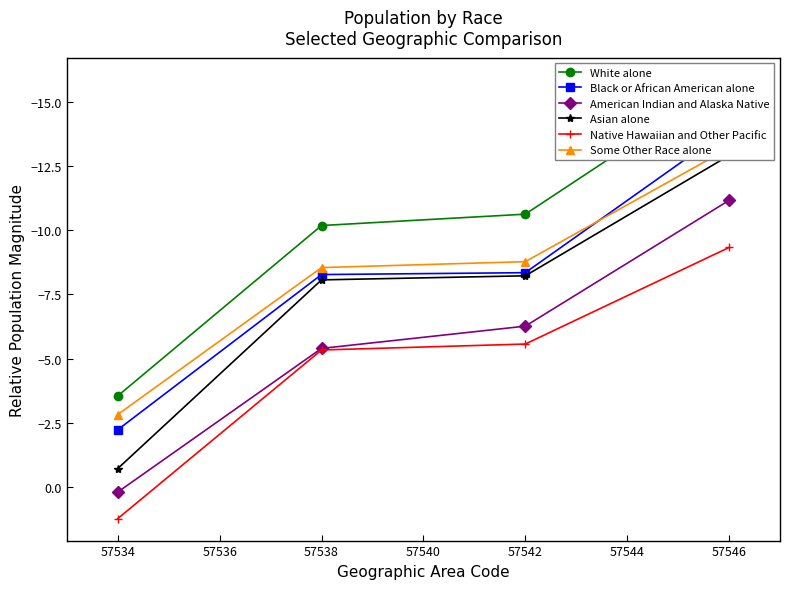

True or false: Native Hawaiian and Other Pacific and American Indian and Alaska Native intersect in this chart.

False